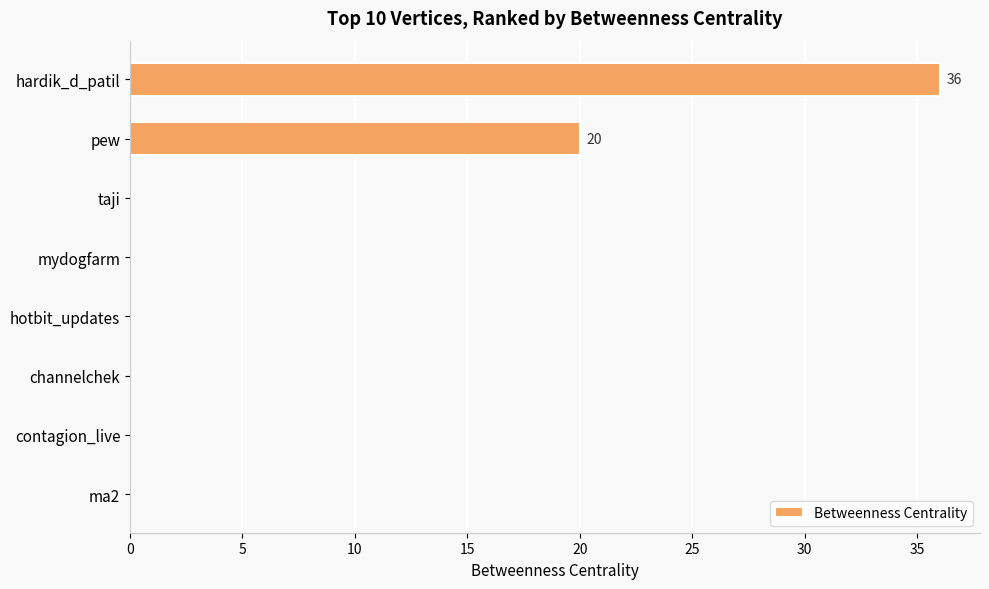

What is the sum of all values?

56